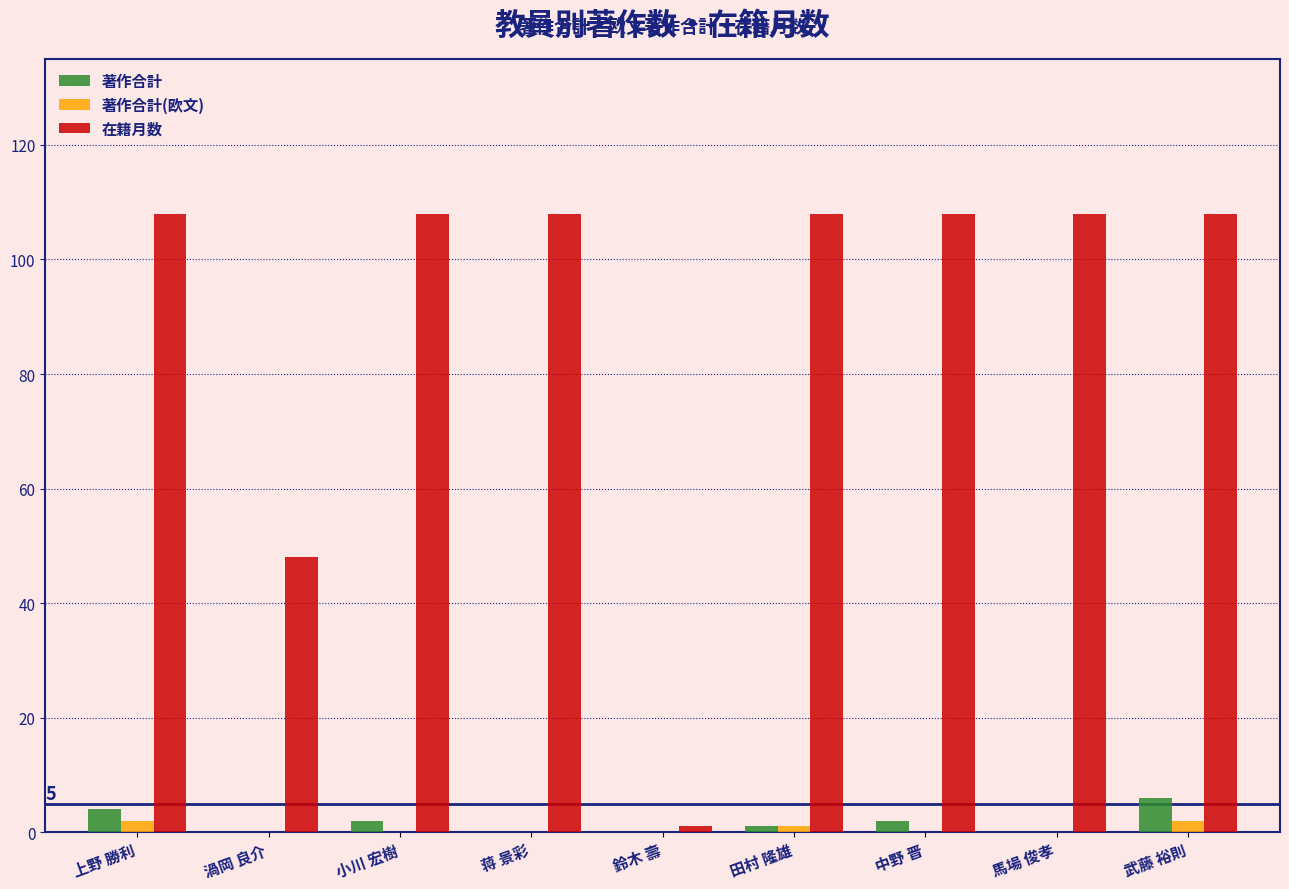

Which series has the largest total across all categories?

在籍月数